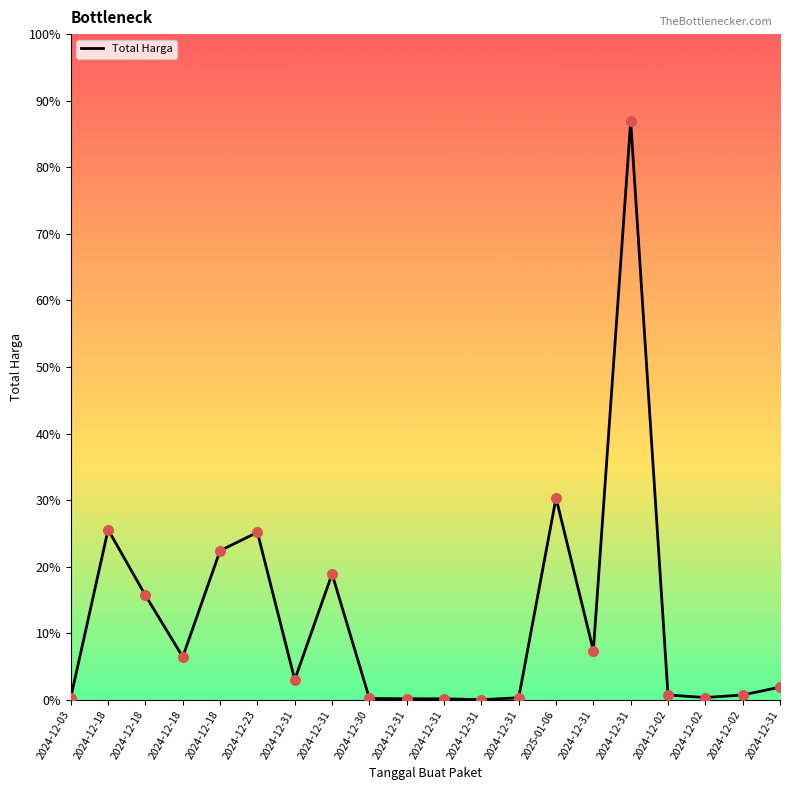

Which has a higher value, 2024-12-23 or 2024-12-31?

2024-12-23